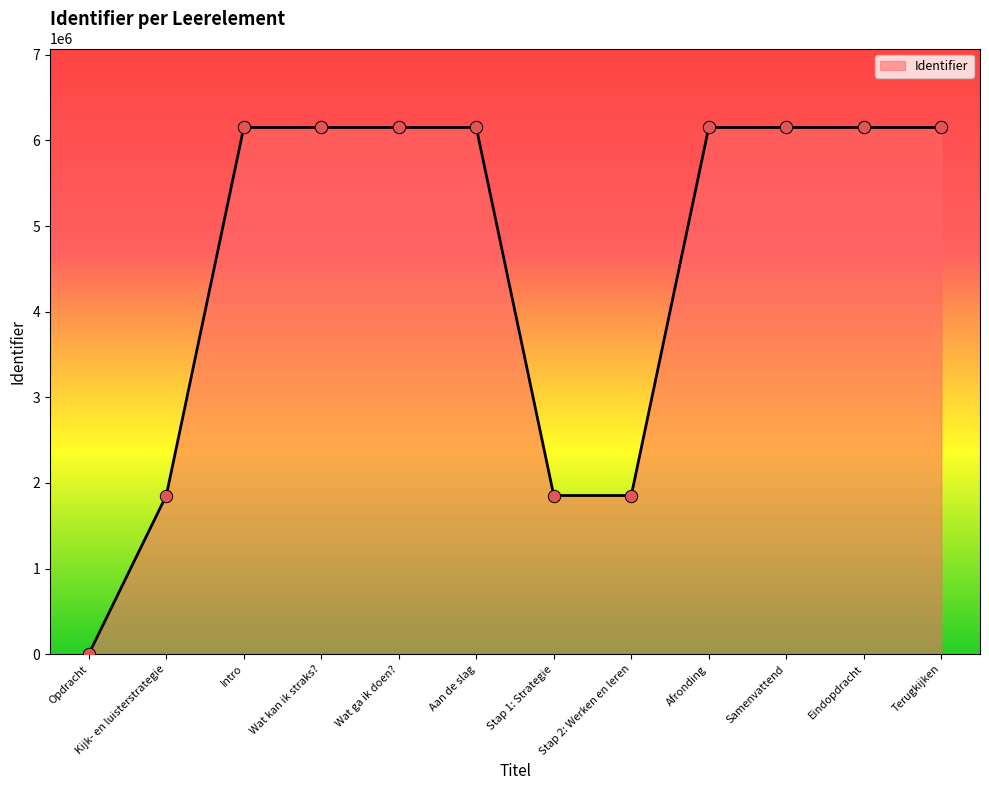

What is the change in value from Intro to Wat kan ik straks??

+2